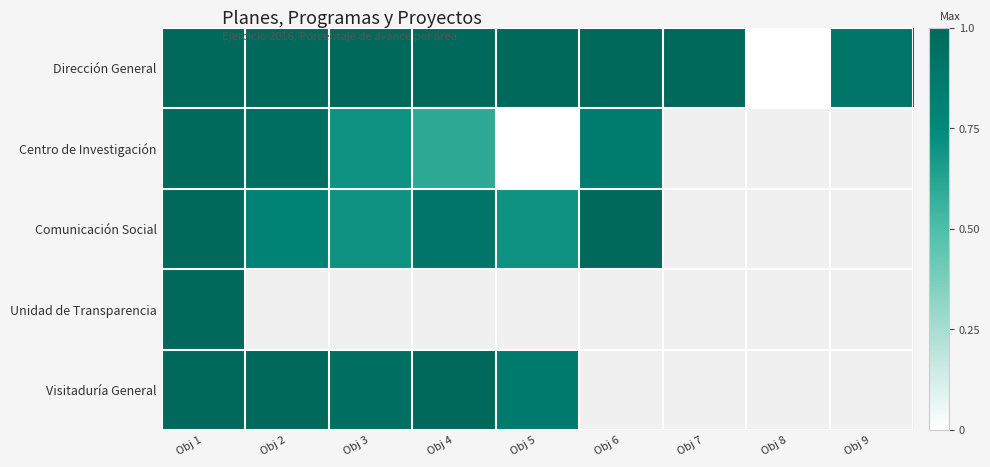

What is the highest value of the Dirección General series?

1.0